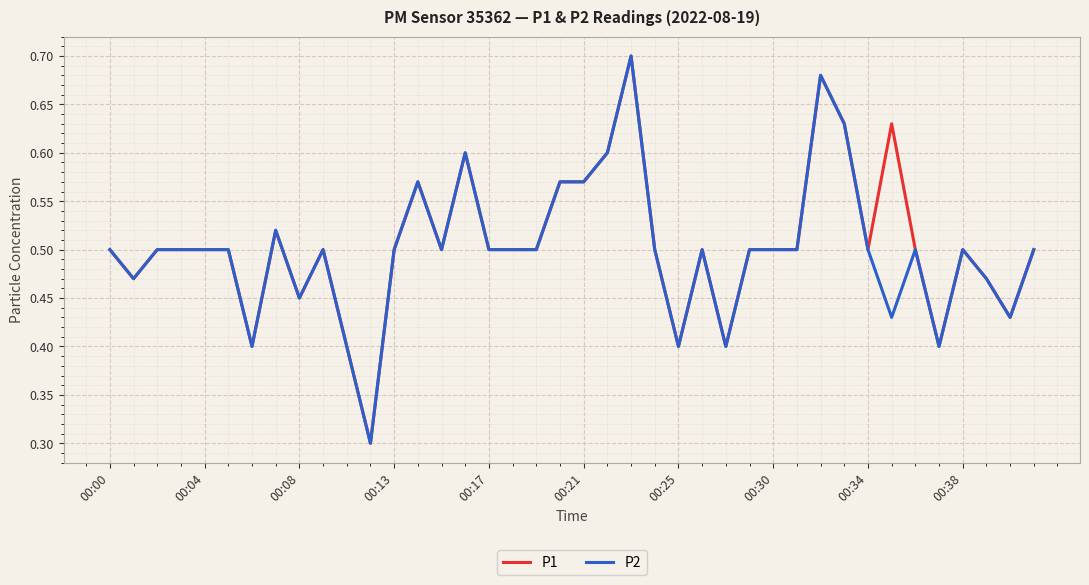

What is the lowest value of the P1 series?

0.3